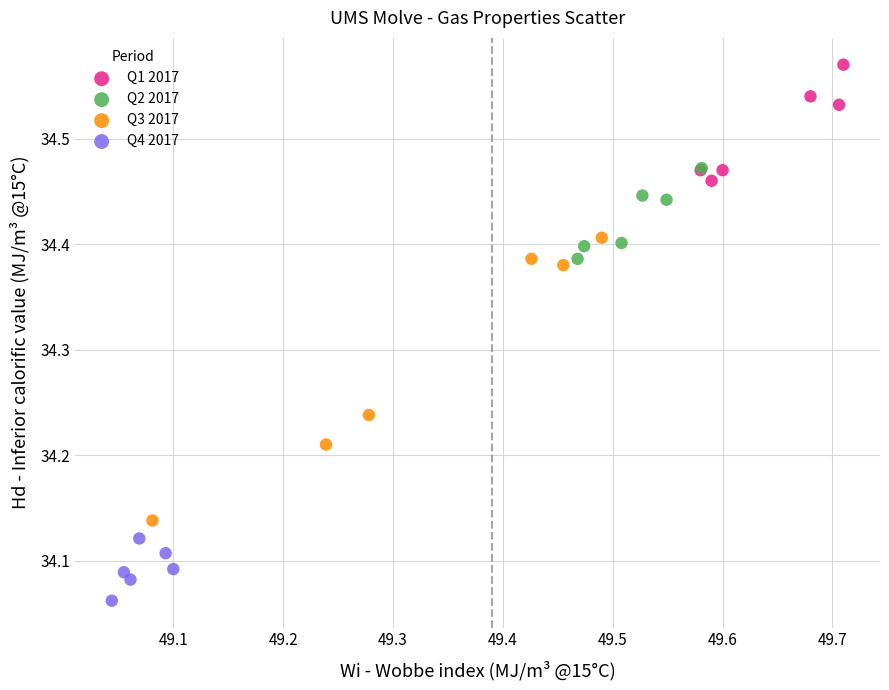

What are all the series names shown in the legend?

Q1 2017, Q2 2017, Q3 2017, Q4 2017